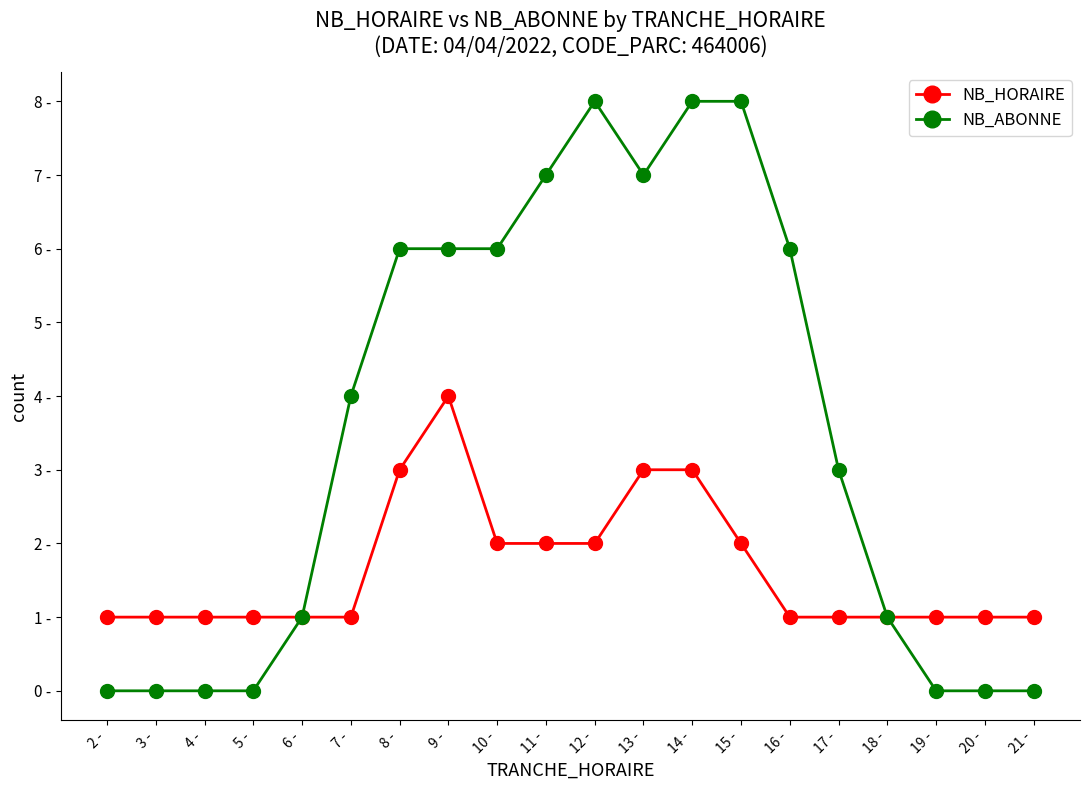

Is the value of NB_HORAIRE at 19 - greater than the value of NB_ABONNE at 2 -?

Yes